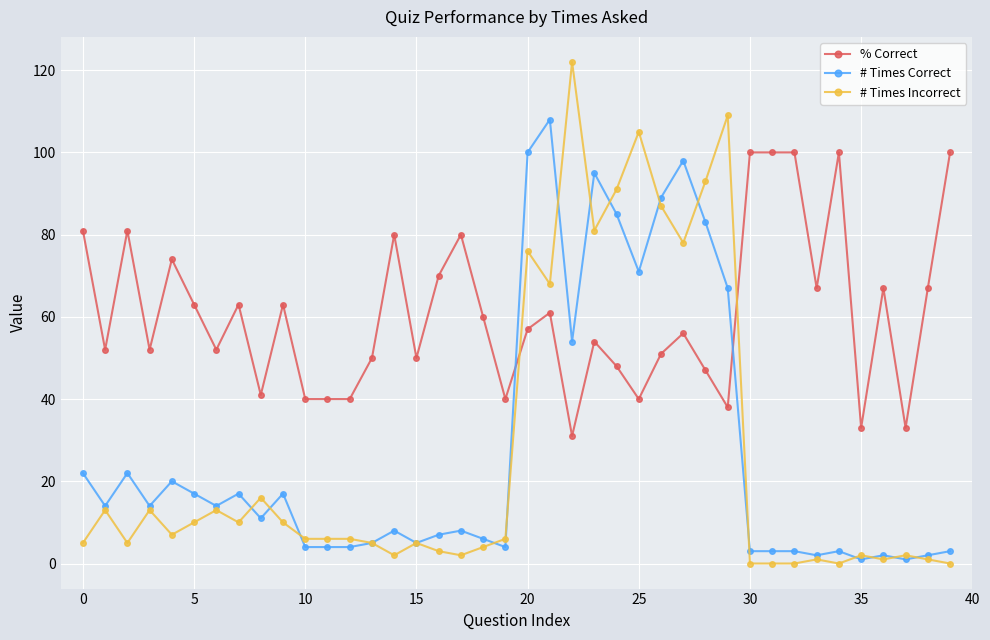

How many distinct data groups are displayed?

3